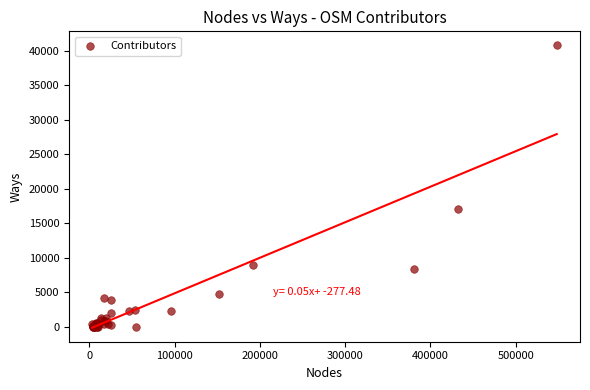

What Y value in the scatter plot is closest to 20397?

17052